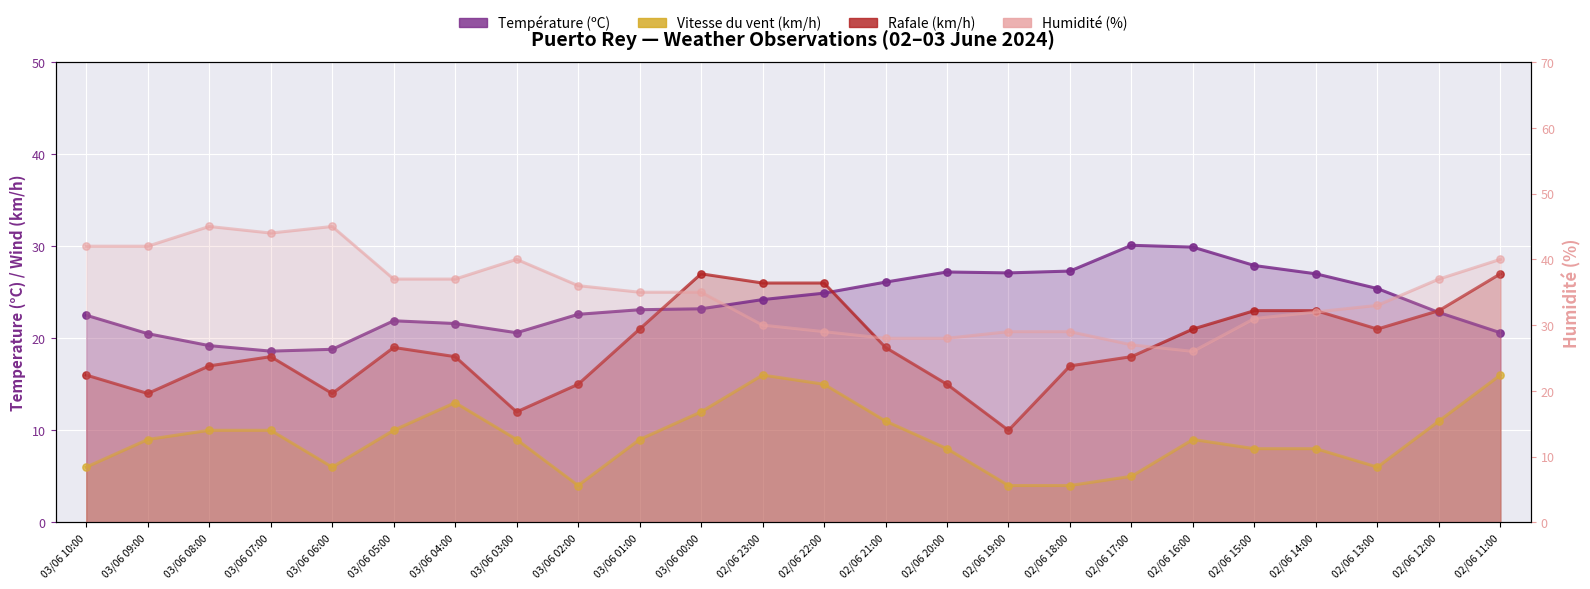

At which category is the sum across all series the highest?

02/06 11:00